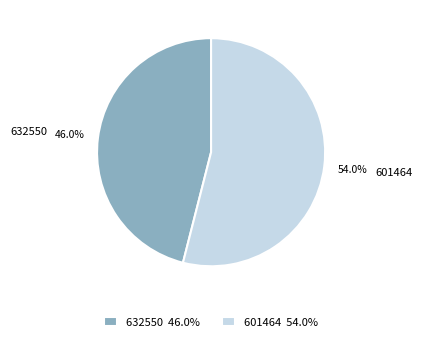

Rank the categories by value from highest to lowest.

601464, 632550